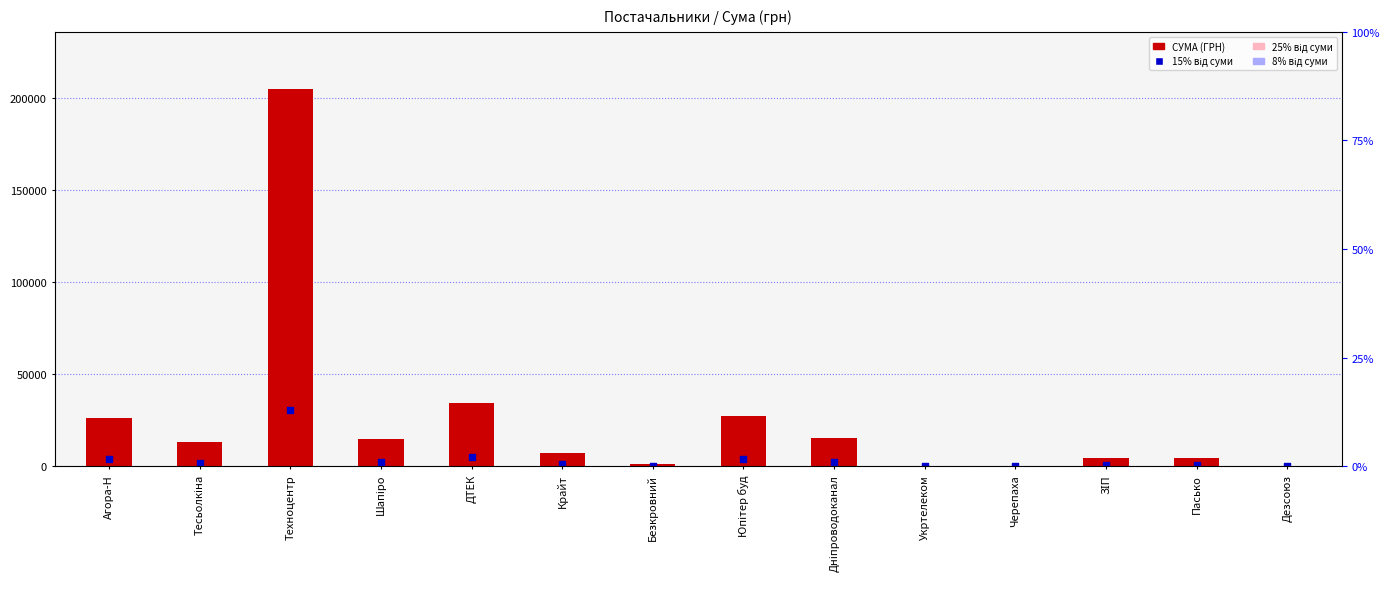

At how many categories does at least one series exceed 92729?

1